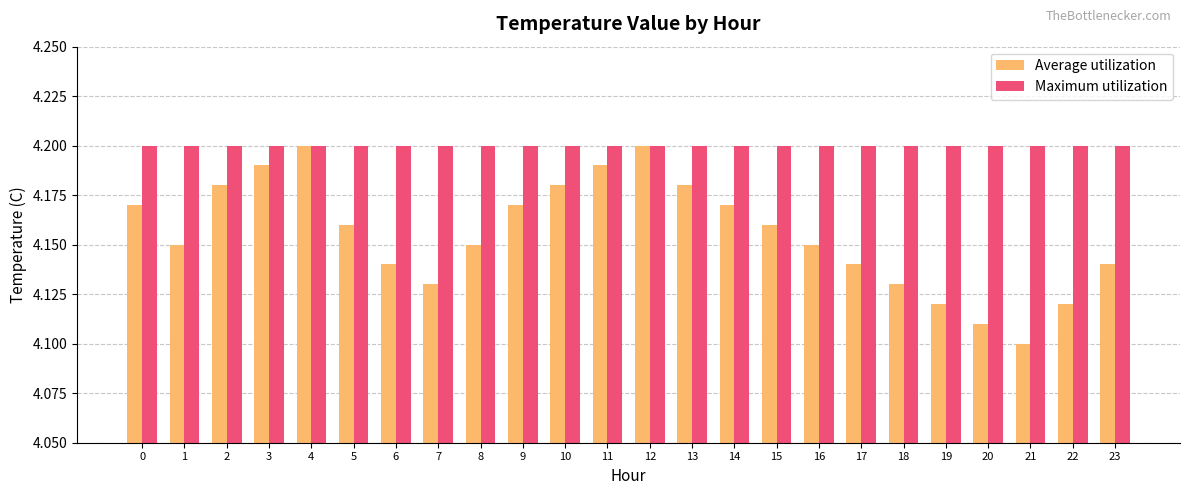

Is the value of Maximum utilization at 14 greater than the value of Average utilization at 13?

Yes